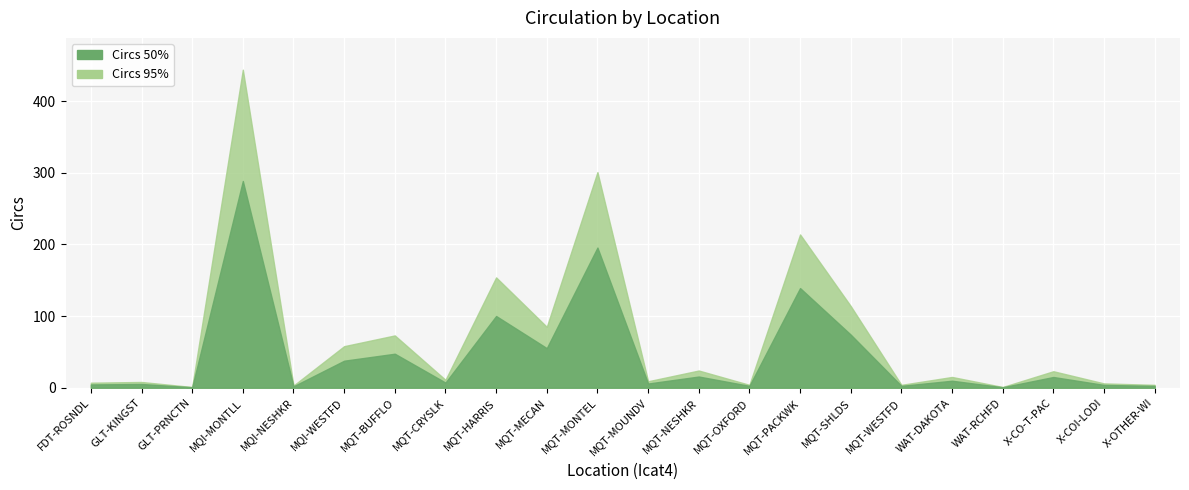

True or false: the data shows 6 at X-COI-LODI.

True